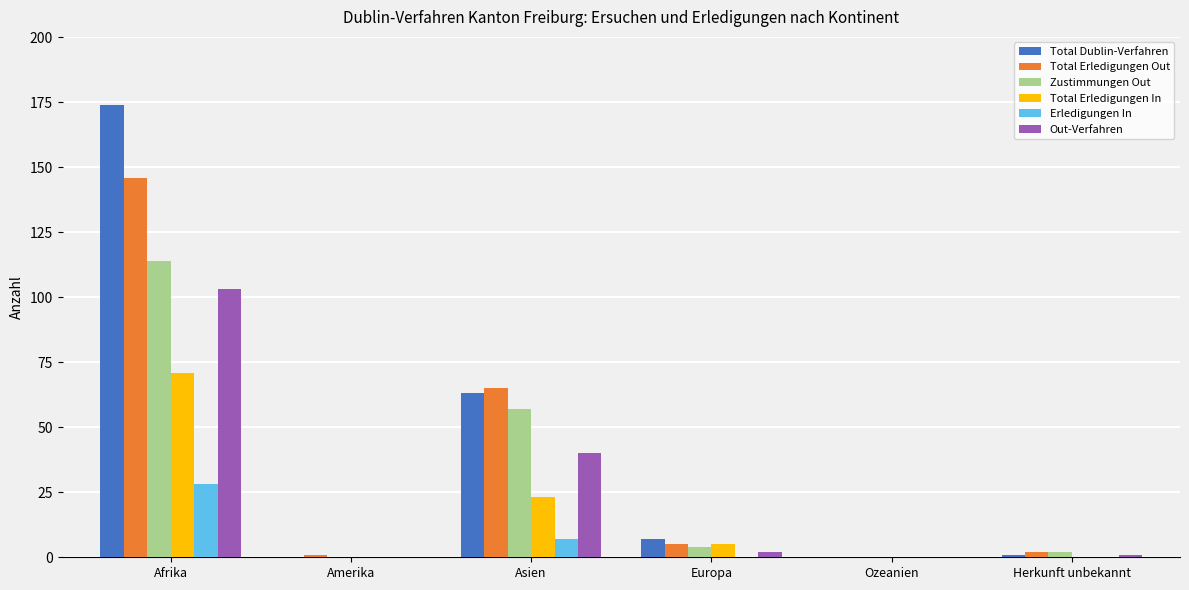

What is the sum of the Total Erledigungen Out values at Asien and Europa?

70